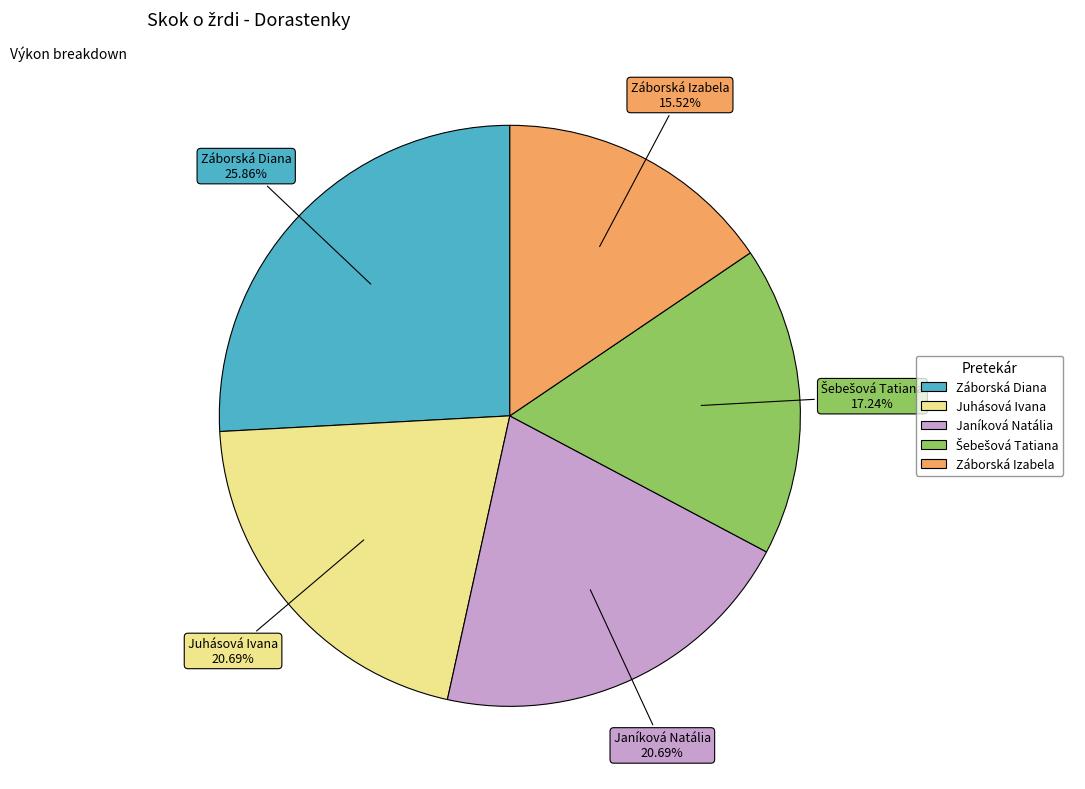

Combined, do Juhásová Ivana and Záborská Diana account for over 50%?

No